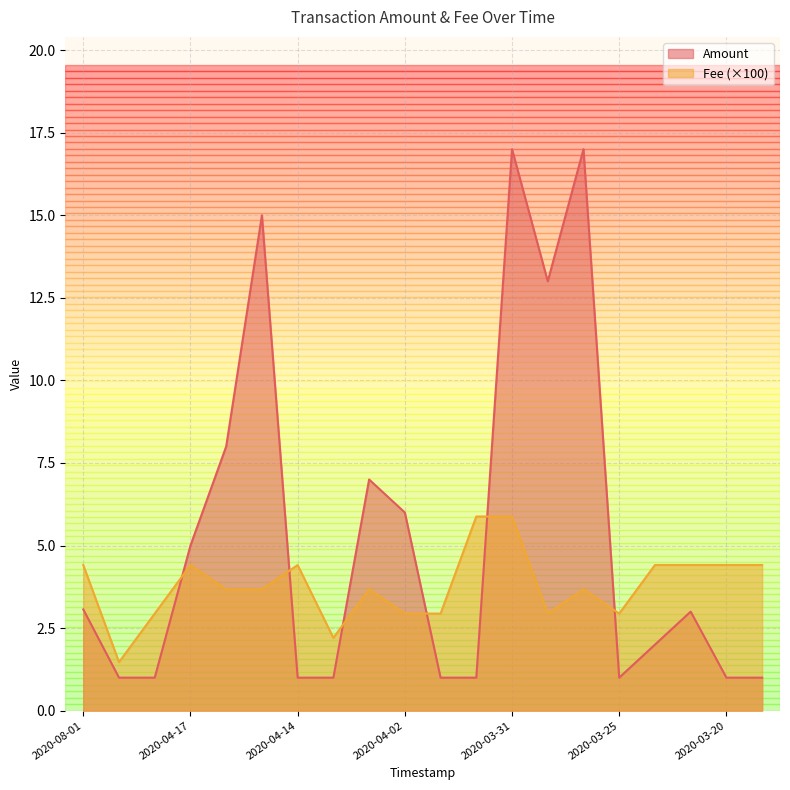

Does the chart display data point markers on the line(s)?

No